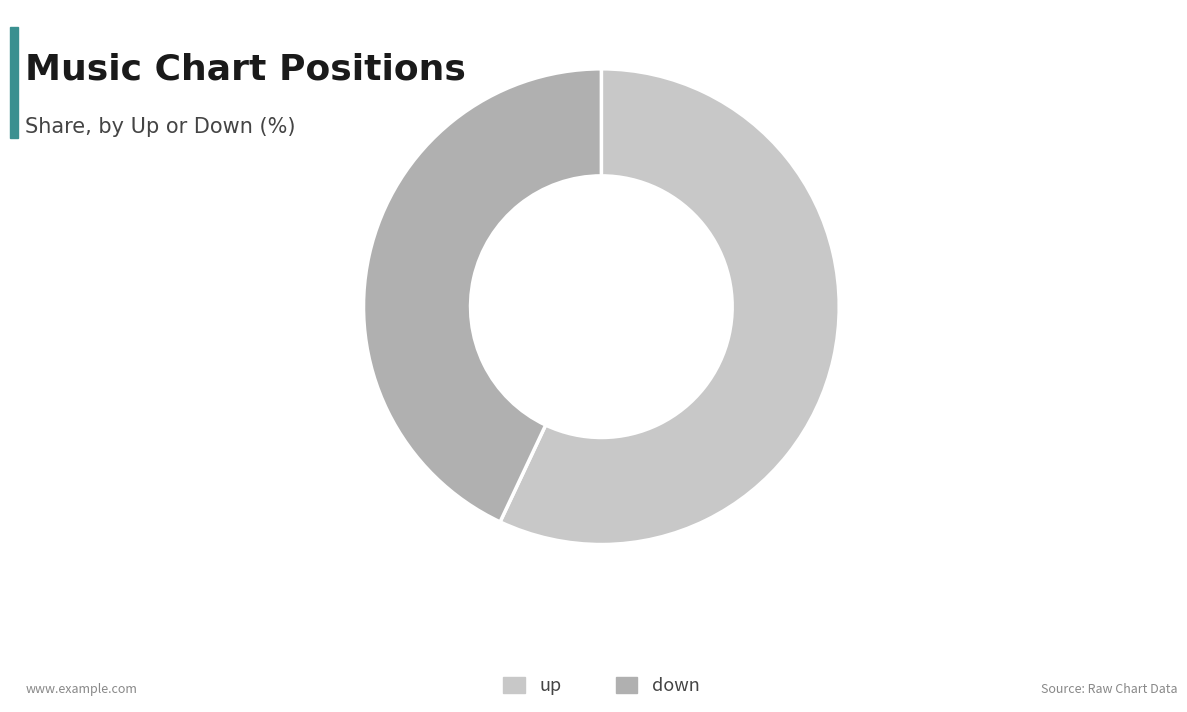

Does down account for over 50% of the chart?

No